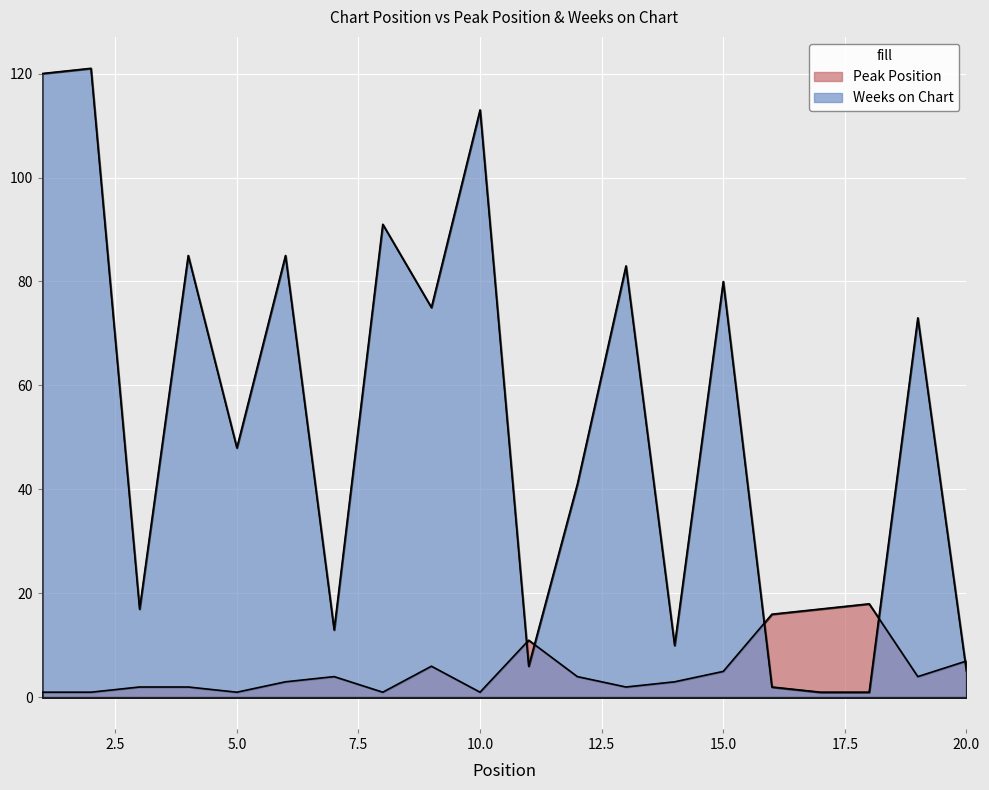

List the series in order of their peak value, highest first.

Weeks on Chart, Peak Position